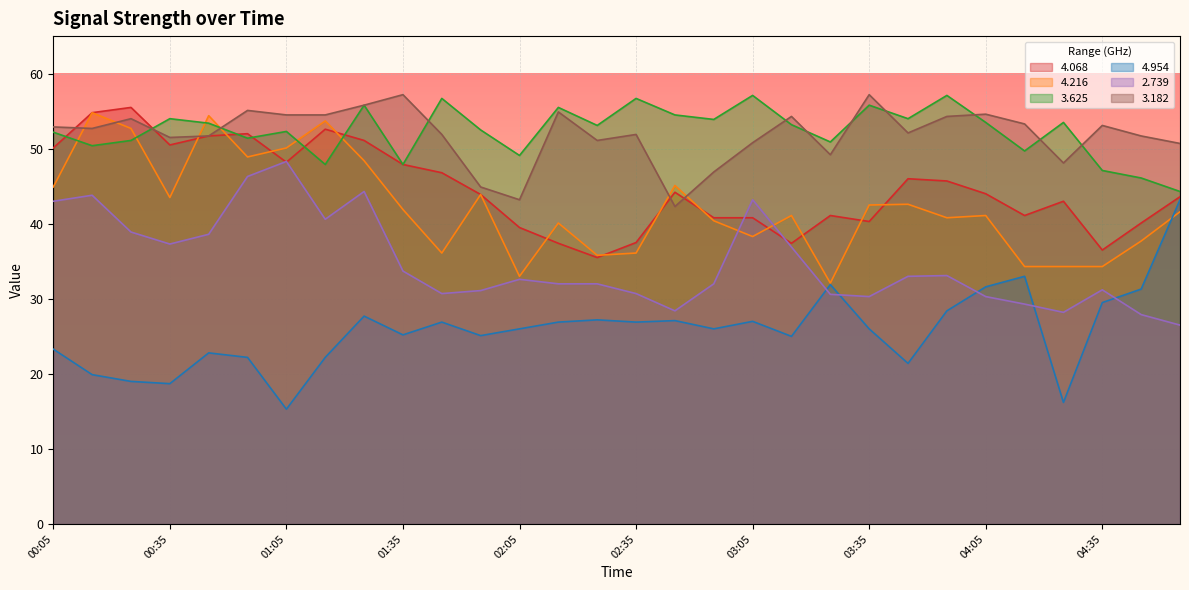

Which series has the largest total across all categories?

3.625